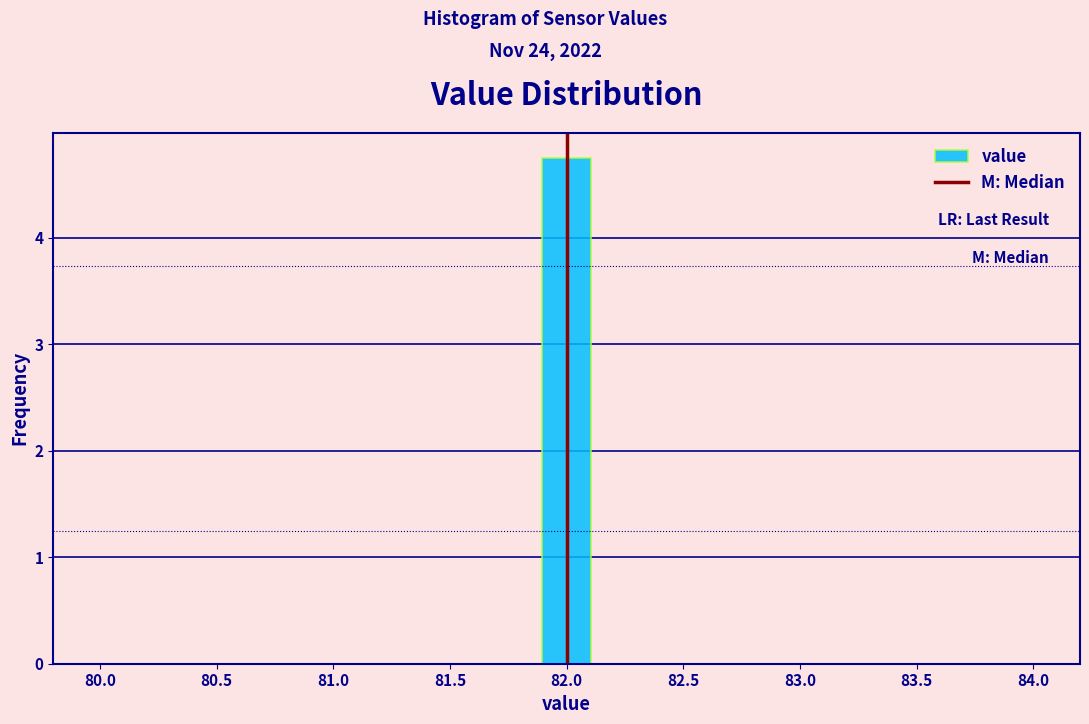

Reading left to right, transcribe this chart: for each bar, give the range it covers on the x-axis and its height. Neither the bar edges nor the heights are printed on the chart, so give them approximately, as read against the axes.

80.00 to 80.20: 0
80.20 to 80.40: 0
80.40 to 80.65: 0
80.65 to 80.85: 0
80.85 to 81.05: 0
81.05 to 81.25: 0
81.25 to 81.45: 0
81.45 to 81.70: 0
81.70 to 81.90: 0
81.90 to 82.10: 4.8
82.10 to 82.30: 0
82.30 to 82.55: 0
82.55 to 82.75: 0
82.75 to 82.95: 0
82.95 to 83.15: 0
83.15 to 83.35: 0
83.35 to 83.60: 0
83.60 to 83.80: 0
83.80 to 84.00: 0